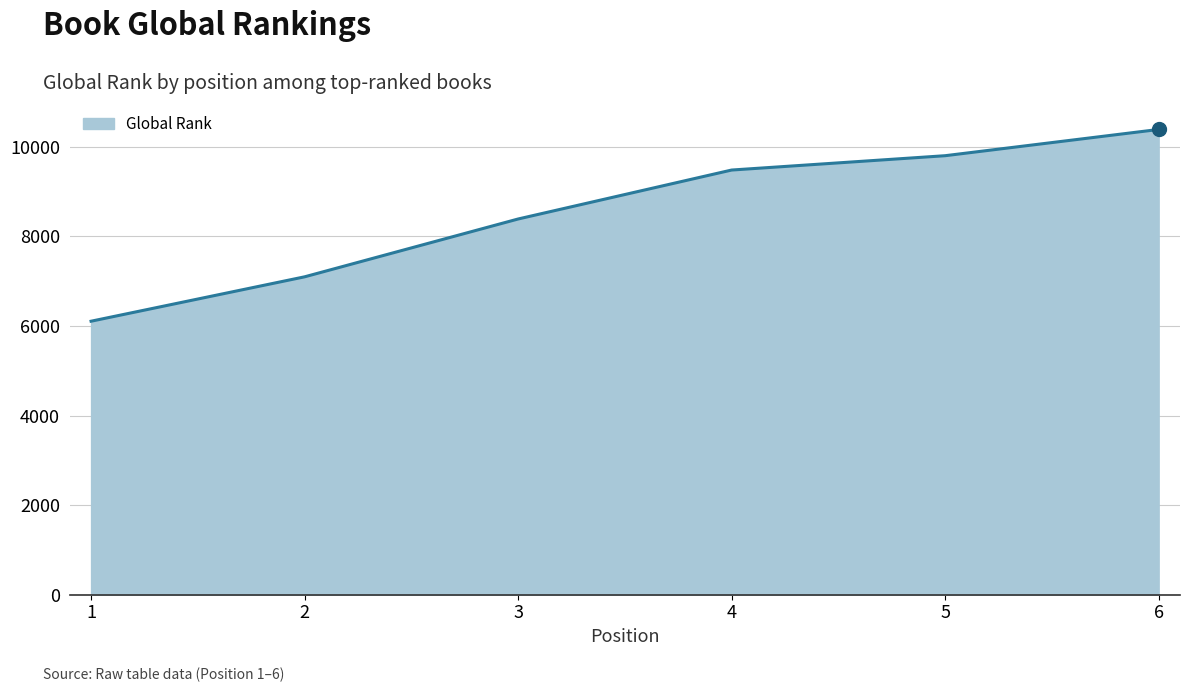

Reading right to left, extract all data points from this chart.

6=10387	5=9801	4=9481	3=8388	2=7097	1=6106